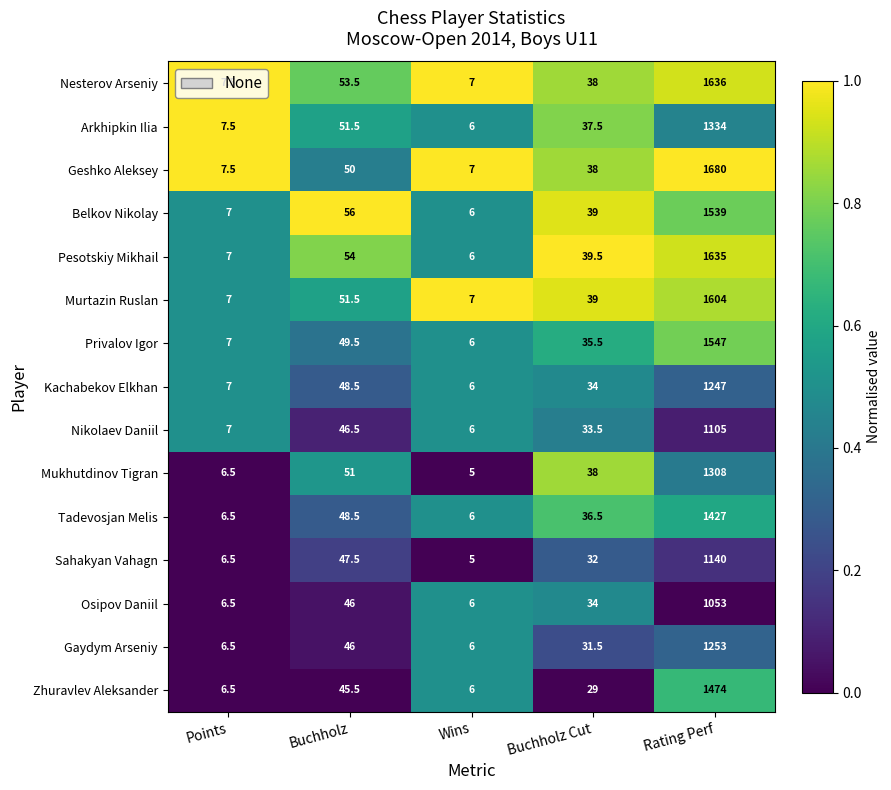

Is it true that Nikolaev Daniil equals 6.0 at Wins?

True